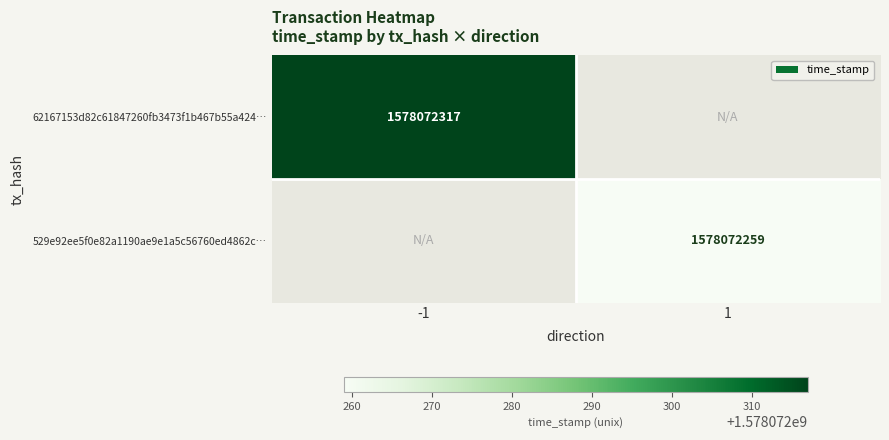

What is the difference between the 529e92ee5f0e82a1190ae9e1a5c56760ed4862c values at time_stamp and direction?

1578072258